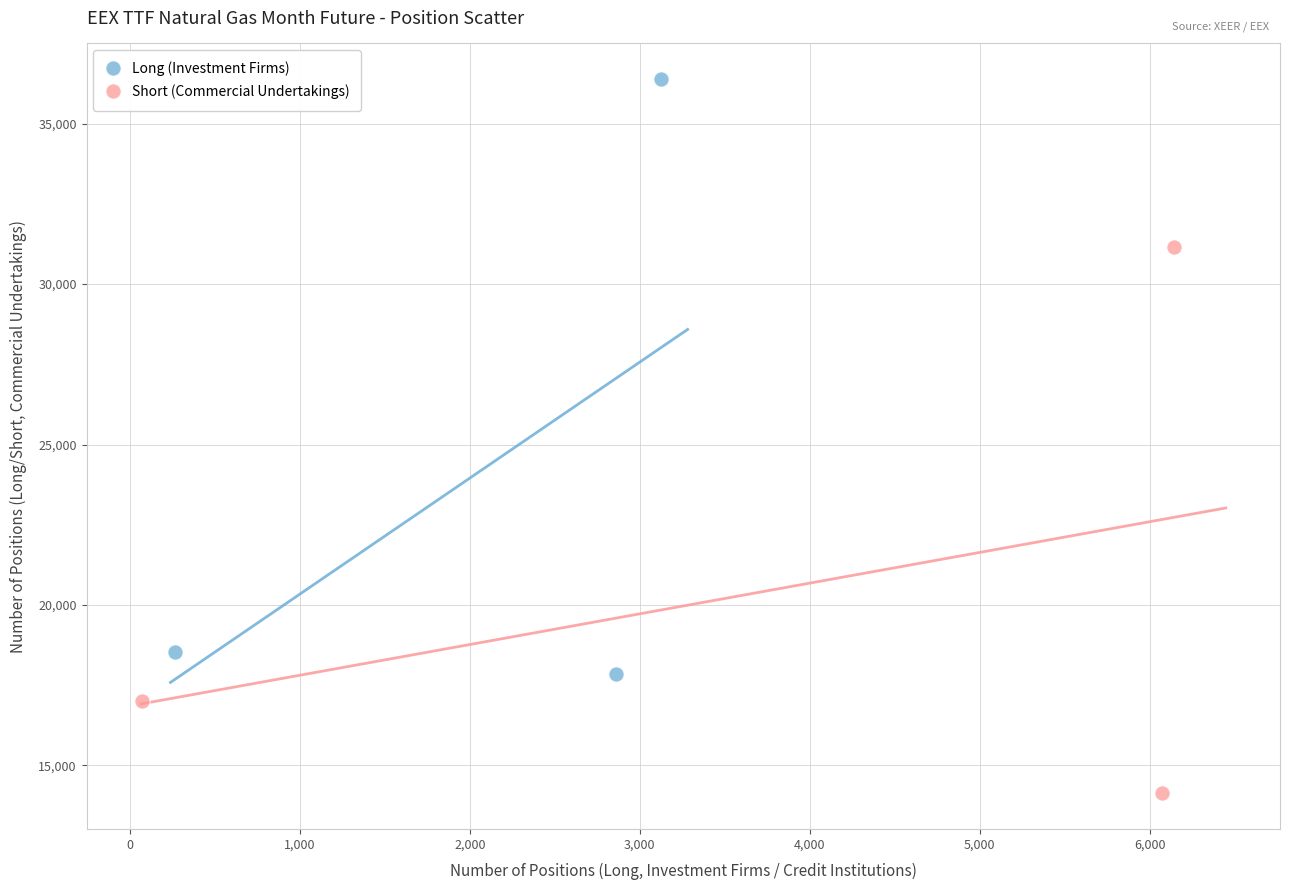

Which series has the widest spread of Y values?

Long (Investment Firms)